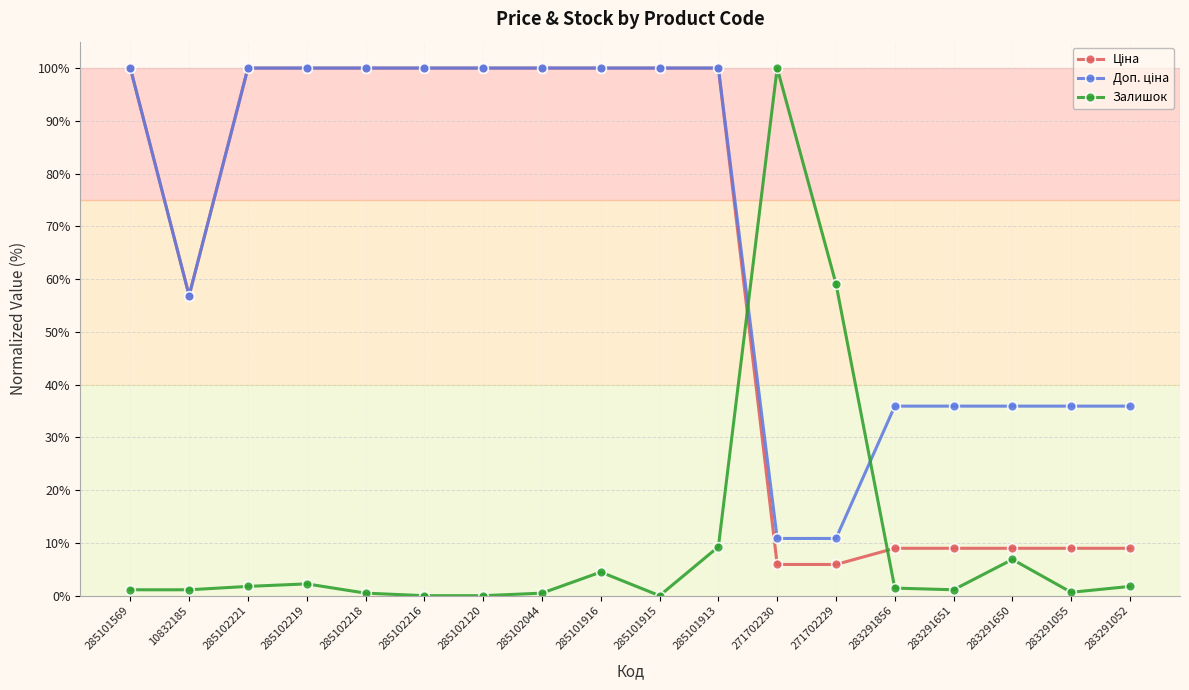

What is the label of the 3rd point from the right?

283291650